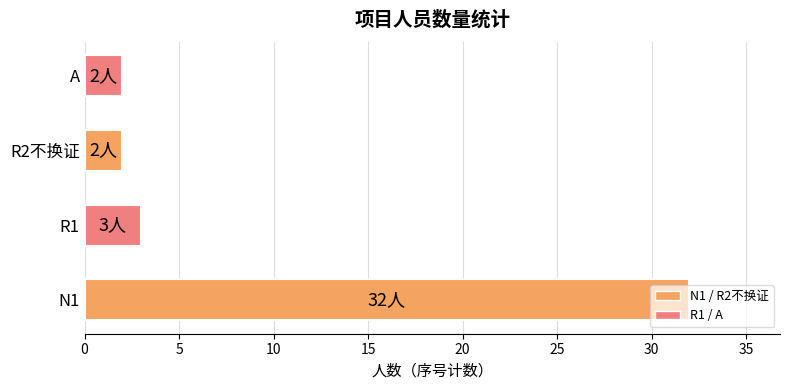

The value at N1 is 22. True or false?

False